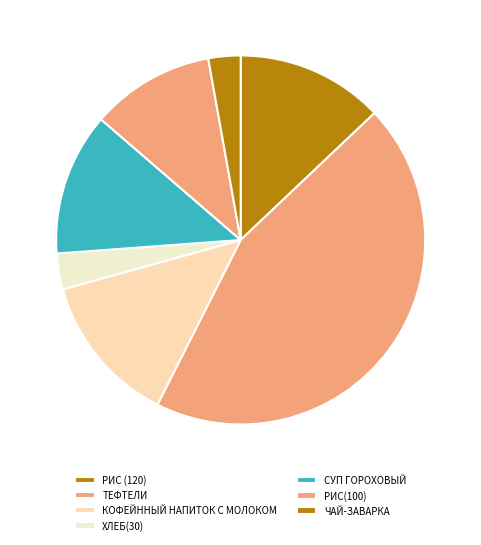

Between СУП ГОРОХОВЫЙ and РИС(100), which is larger?

СУП ГОРОХОВЫЙ